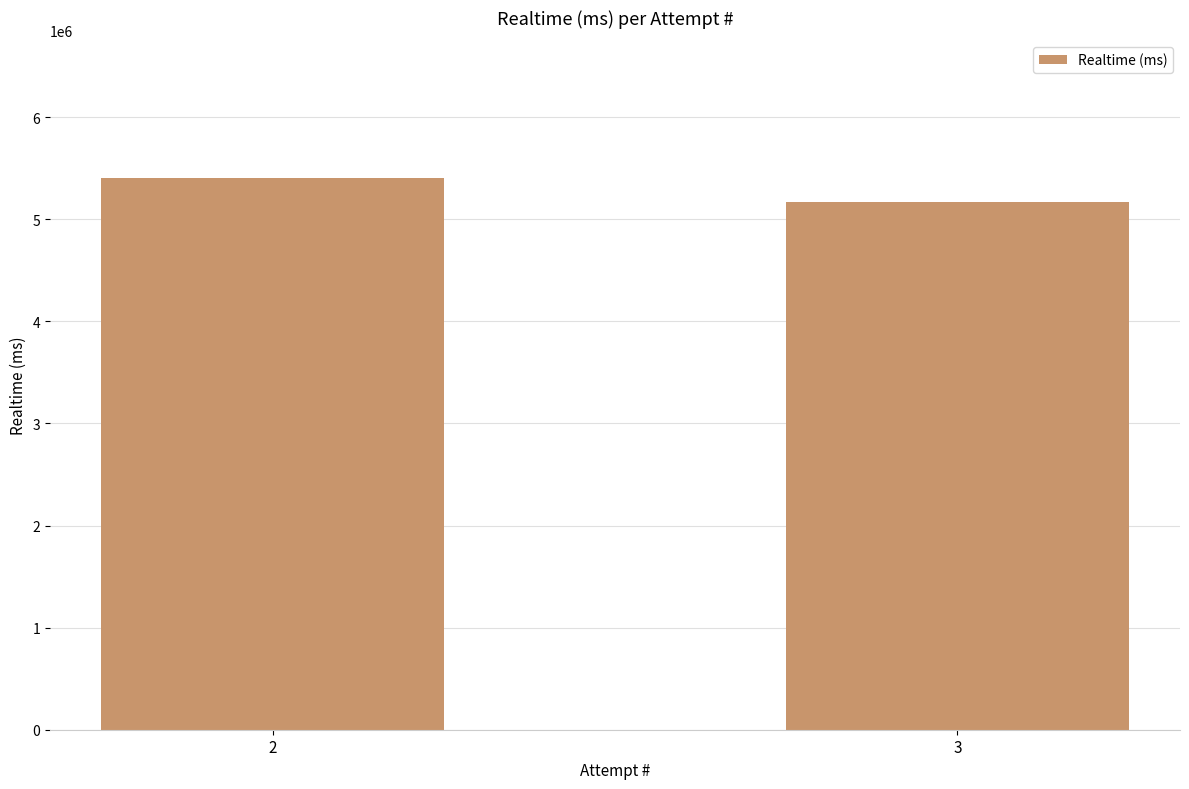

Read the value at 3.

5171465